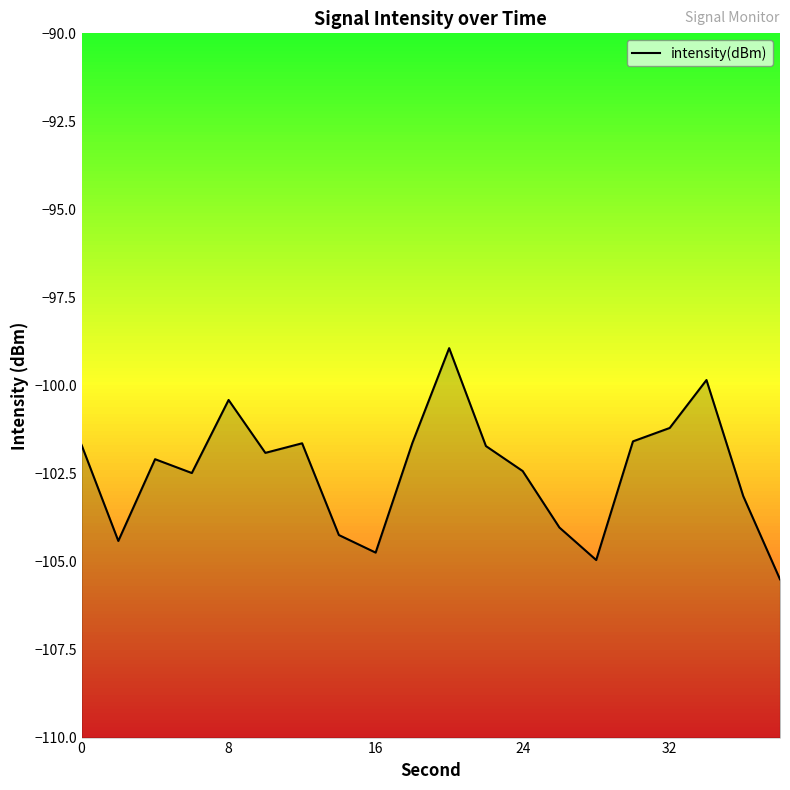

What is the sum of all values?

-2048.7